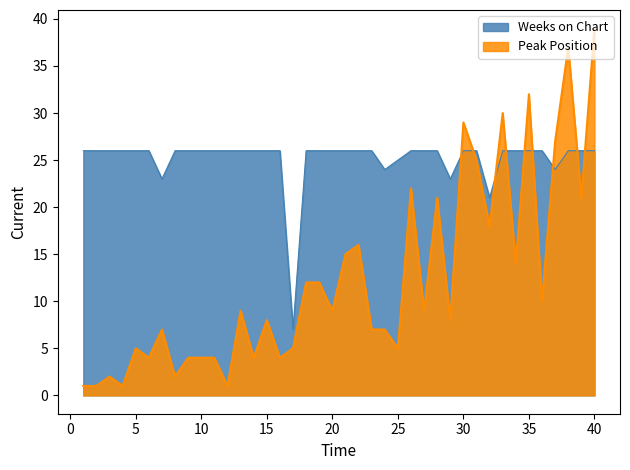

What are all the series names shown in the legend?

Weeks on Chart, Peak Position